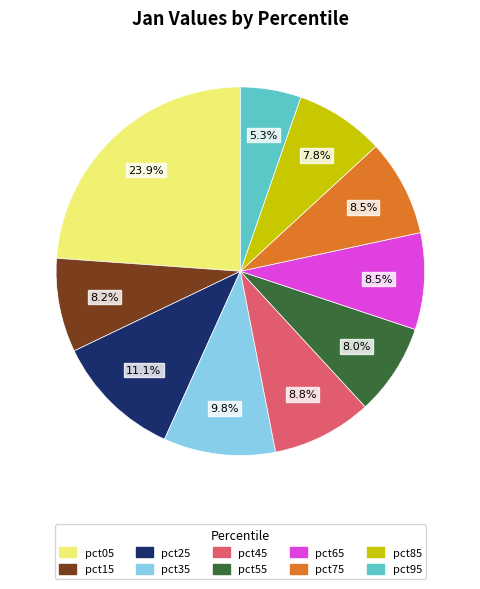

To the nearest percent, what is the average slice percentage?

10%